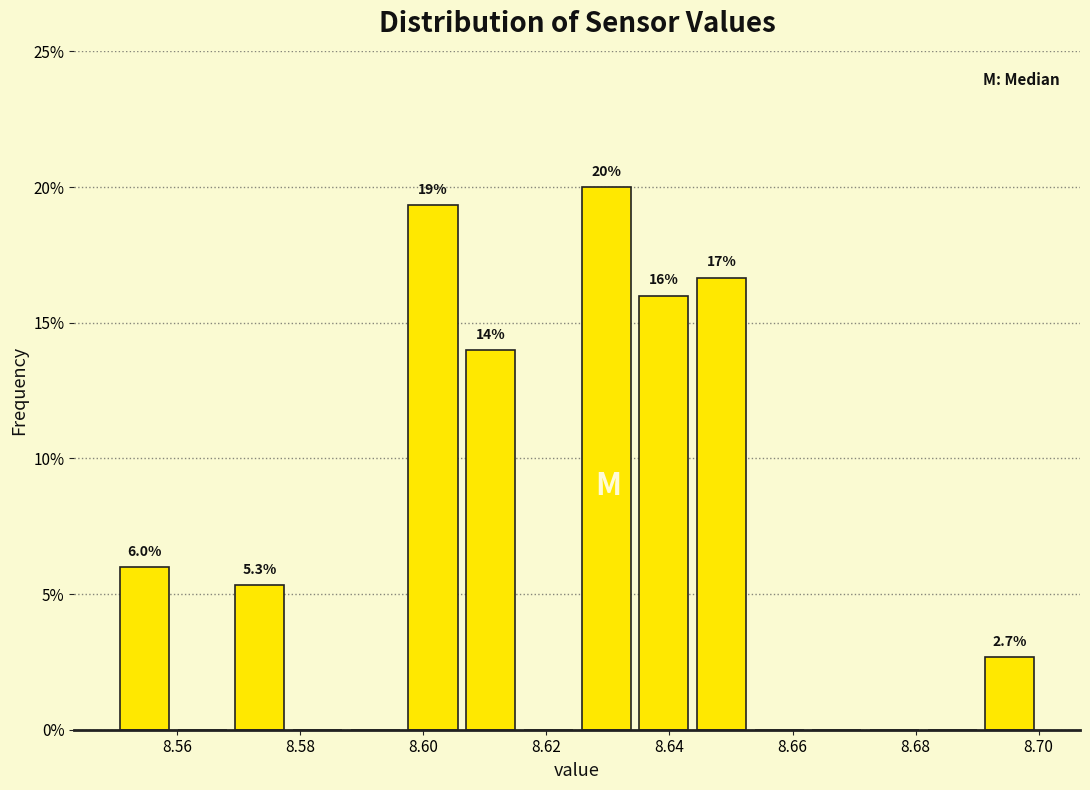

Which range on the x-axis has the tallest bar?

8.626 to 8.634